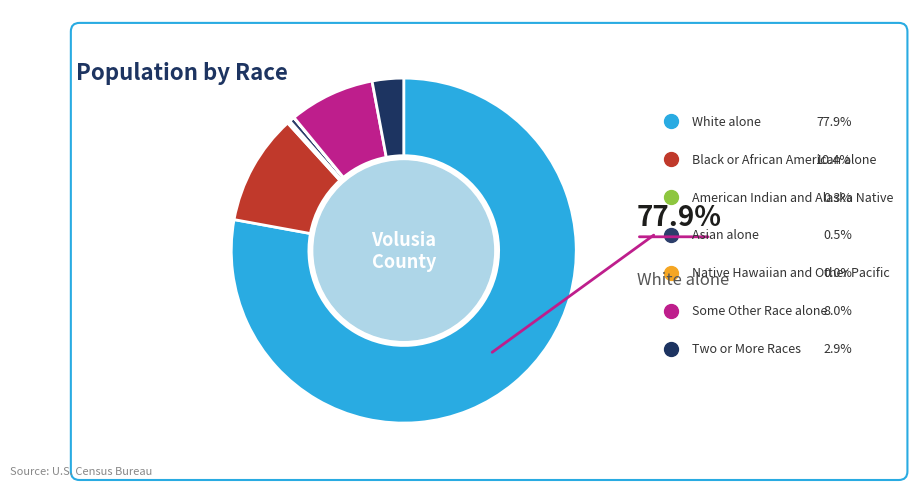

Count the number of slices in the pie.

7